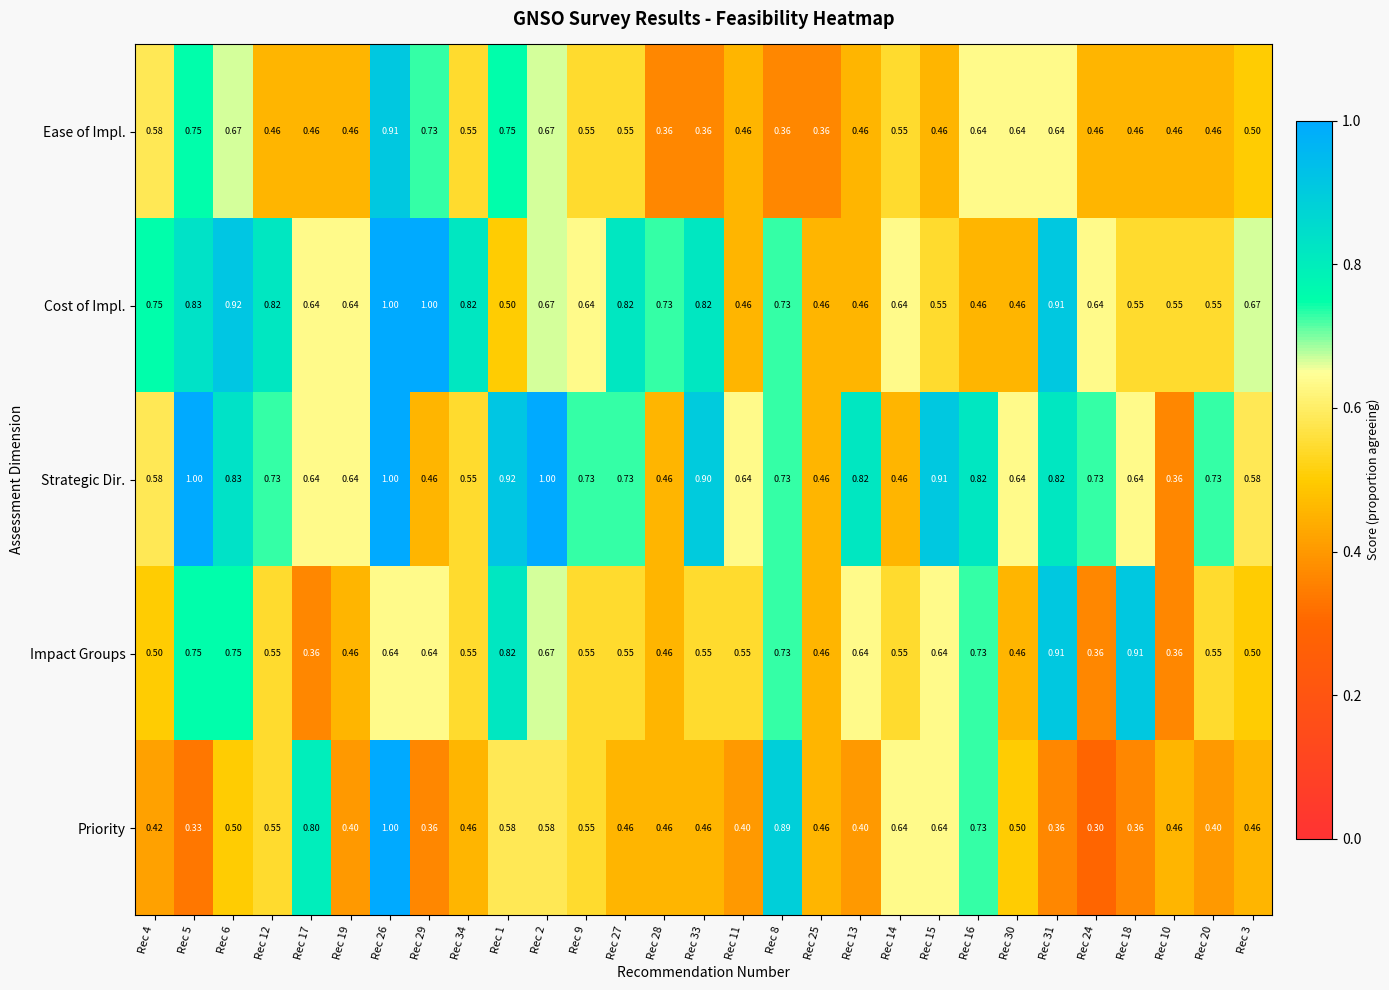

At which category is the sum across all series the highest?

Rec 26